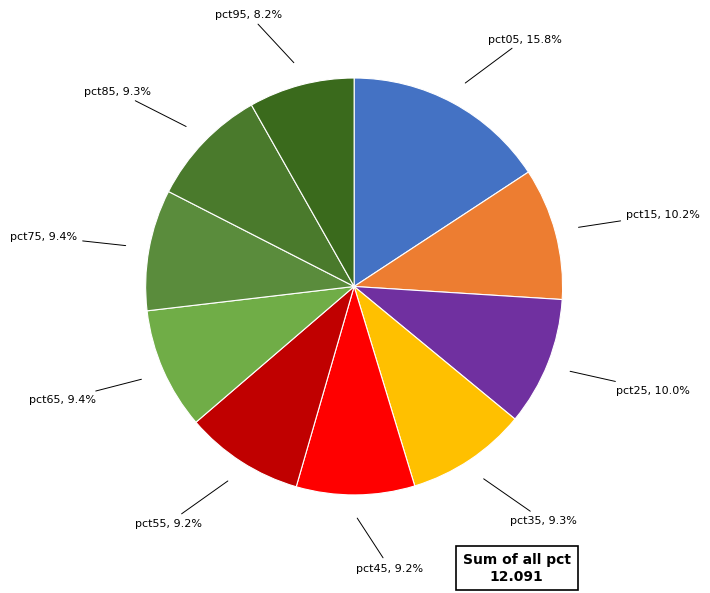

Approximately how many times larger is the value at pct65 compared to pct75?

1.0